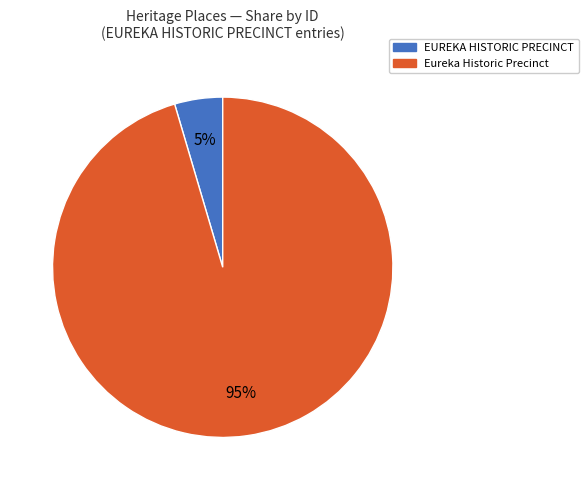

How many slices are in this pie chart?

2